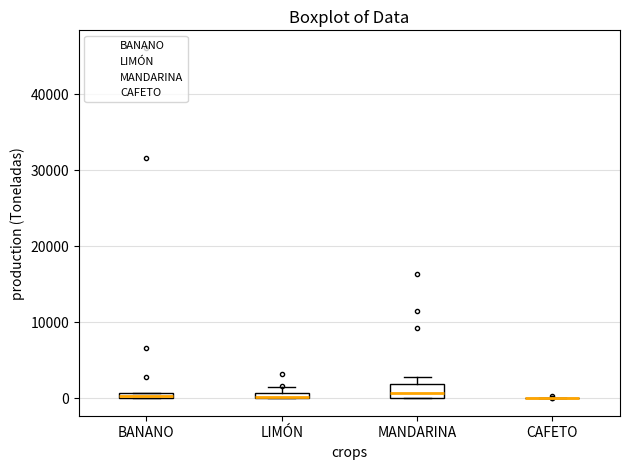

Which box is the tallest, from its lower edge to its upper edge?

MANDARINA